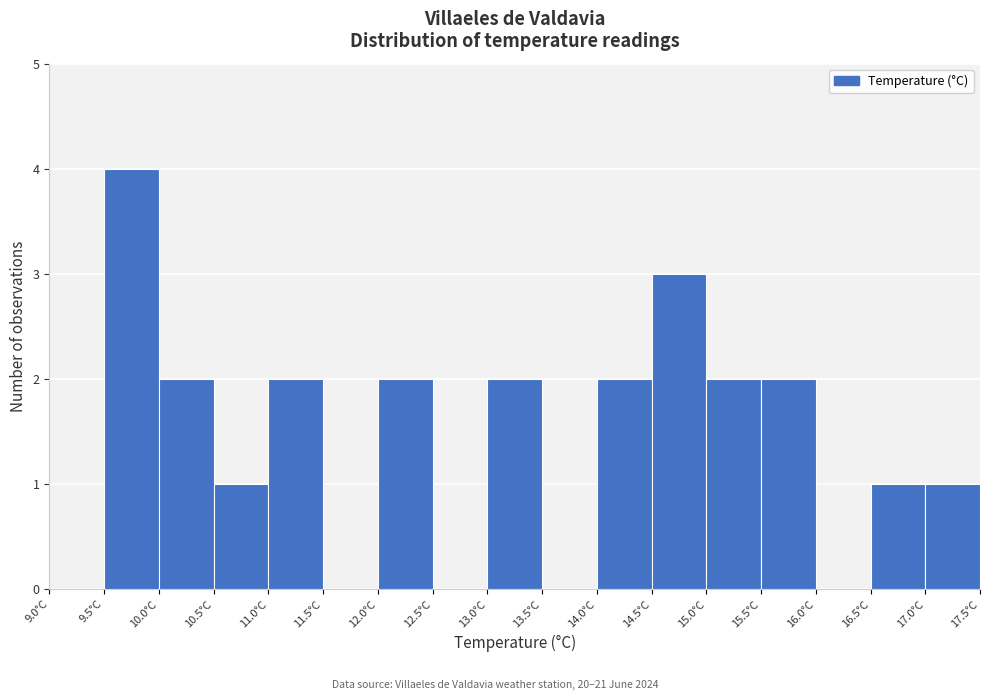

Reading left to right, transcribe this chart: for each bar, give the range it covers on the x-axis and its height. The values are not printed on the chart, so give them approximately, as read against the axis.

9.0 to 9.5: 0
9.5 to 10.0: 4
10.0 to 10.5: 2
10.5 to 11.0: 1
11.0 to 11.5: 2
11.5 to 12.0: 0
12.0 to 12.5: 2
12.5 to 13.0: 0
13.0 to 13.5: 2
13.5 to 14.0: 0
14.0 to 14.5: 2
14.5 to 15.0: 3
15.0 to 15.5: 2
15.5 to 16.0: 2
16.0 to 16.5: 0
16.5 to 17.0: 1
17.0 to 17.5: 1